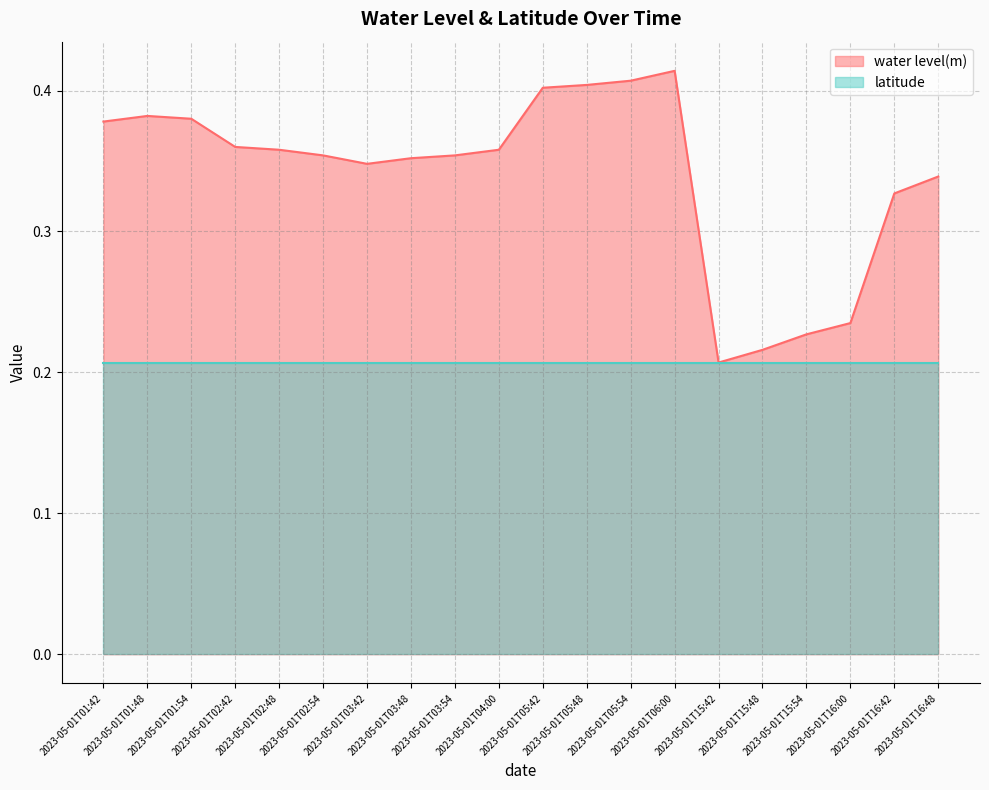

How many interior local peaks (higher than both neighbors) does the data have?

2